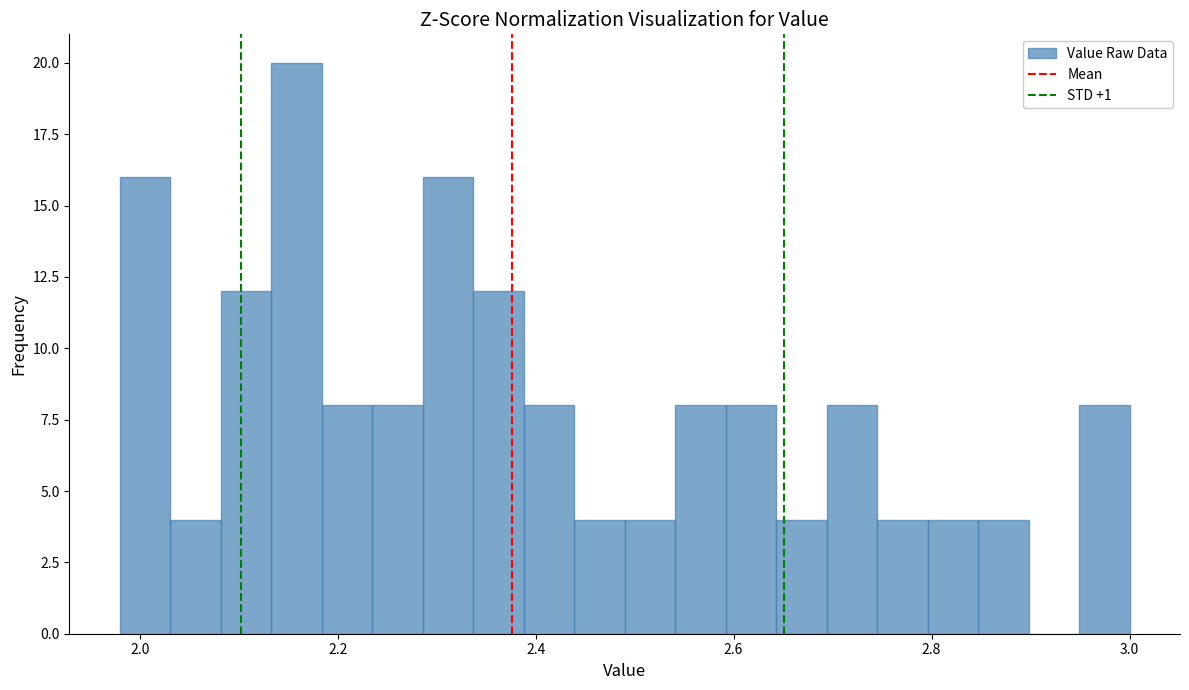

Around what value on the x-axis is the tallest bar? Give the approximate position of its centre, as read against the axis.

2.16